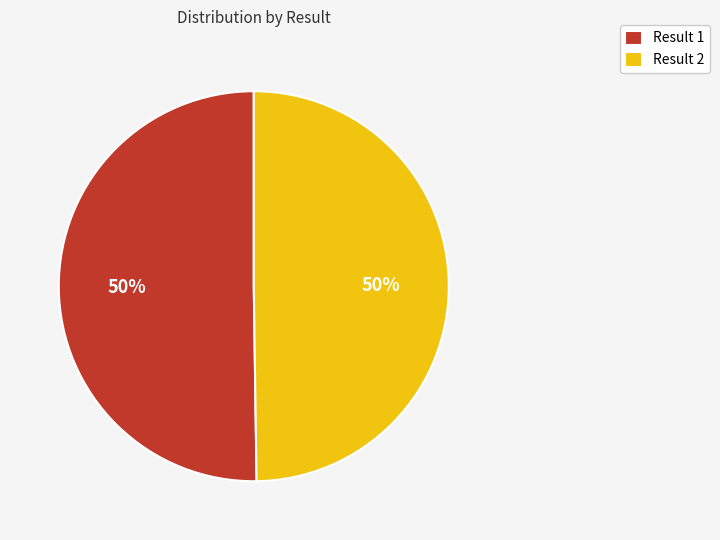

Is the sum of Result 2 and Result 1 greater than half?

Yes